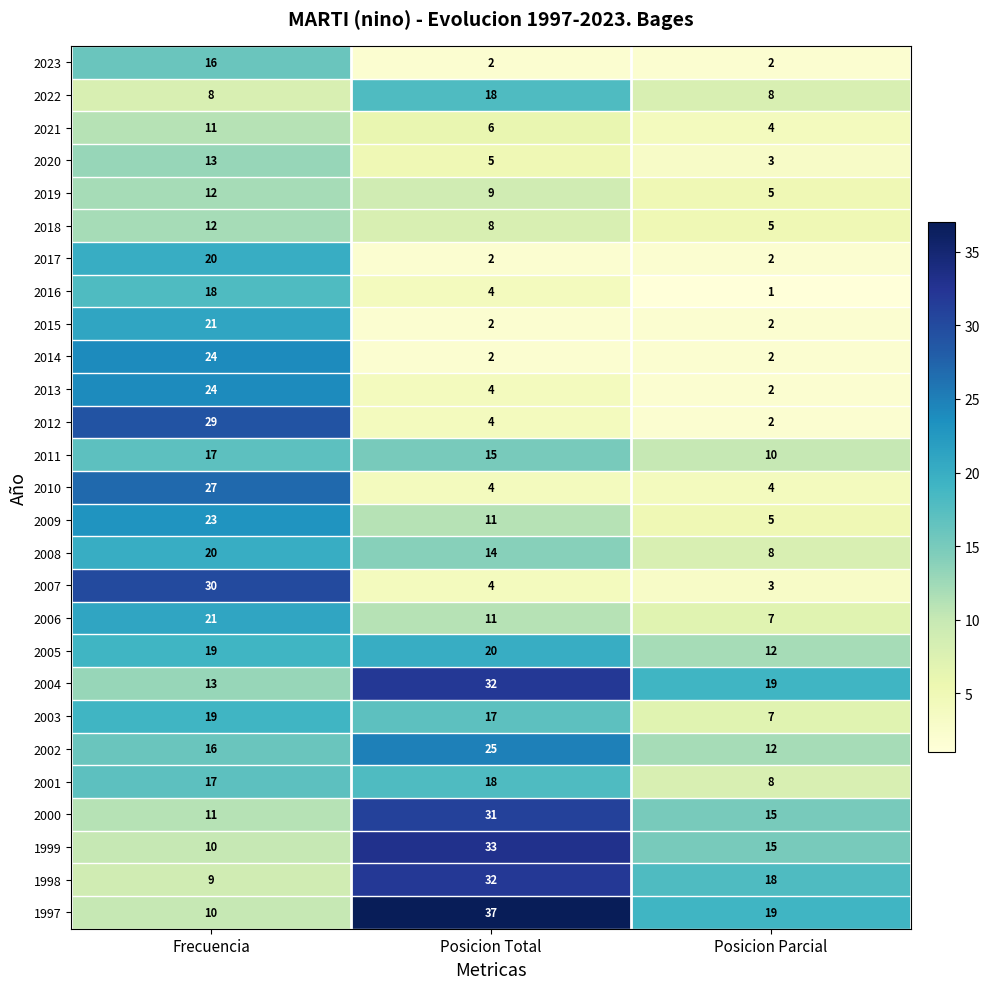

Rank the categories by 2012 value from lowest to highest.

Posicion Parcial, Posicion Total, Frecuencia